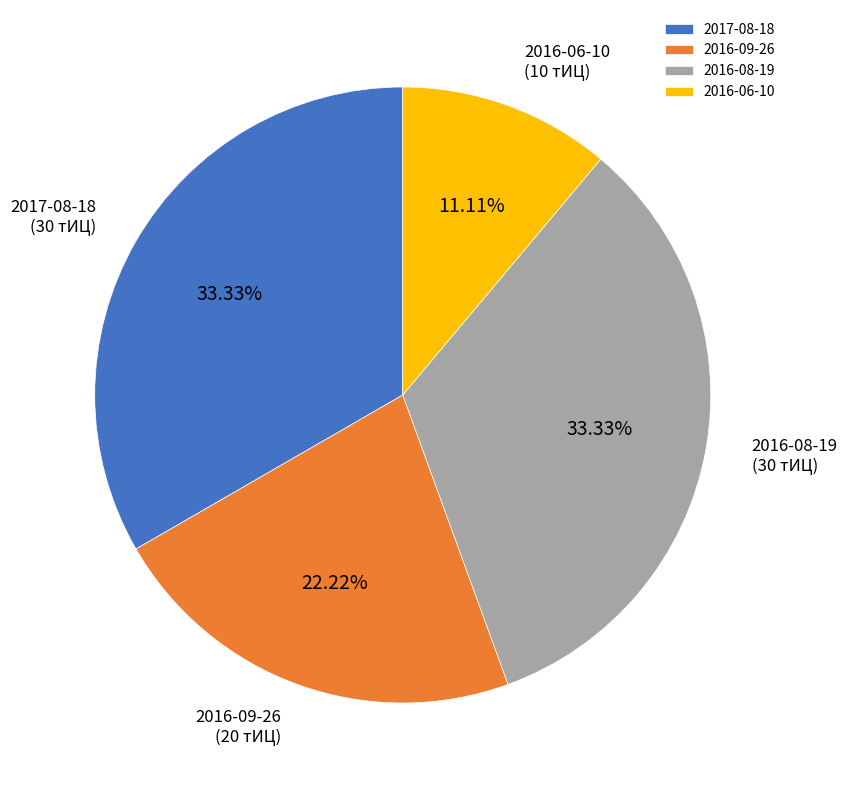

Is it true that 2016-06-10 is 4% of the pie?

False